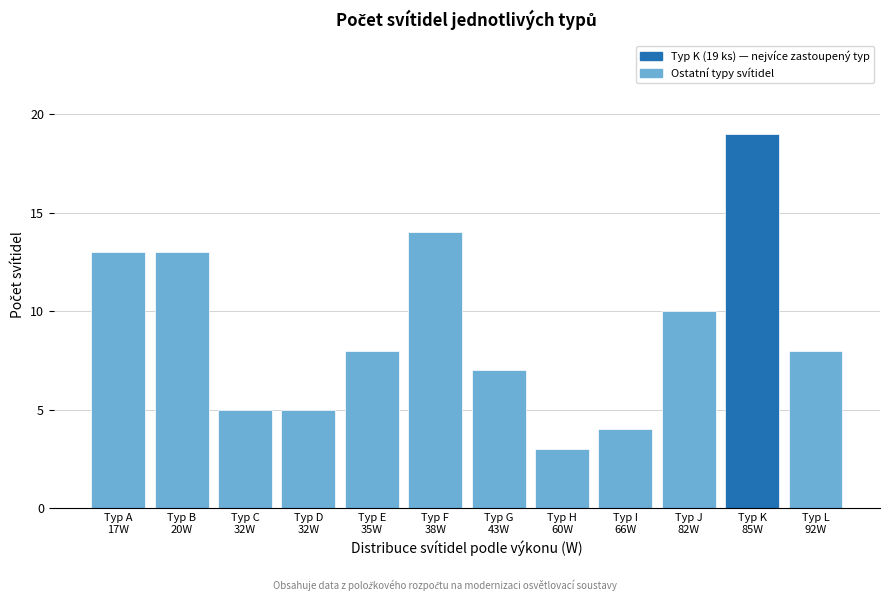

Reading left to right, extract all data points from this chart.

13	13	5	5	8	14	7	3	4	10	19	8